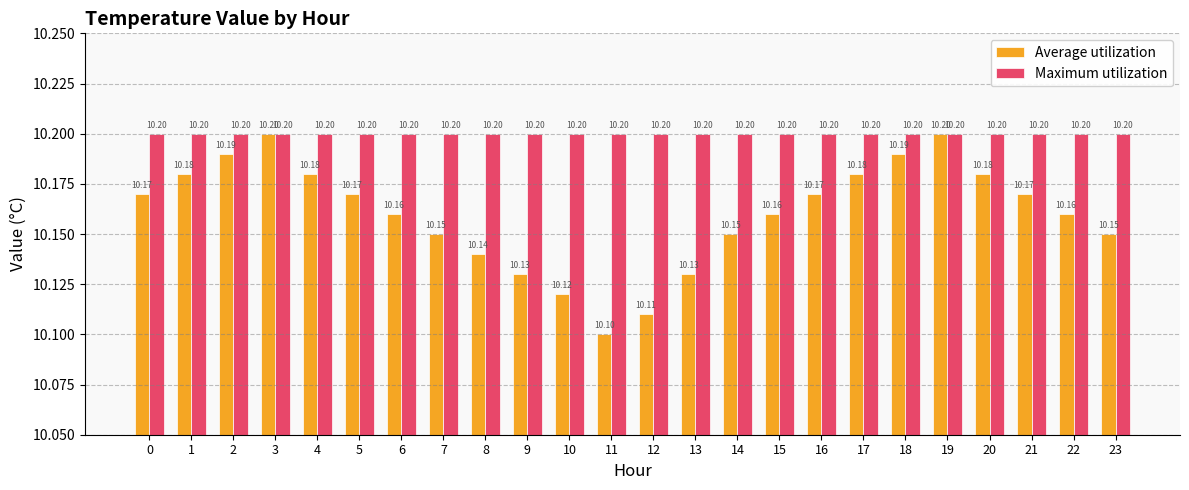

What are all the series names shown in the legend?

Average utilization, Maximum utilization